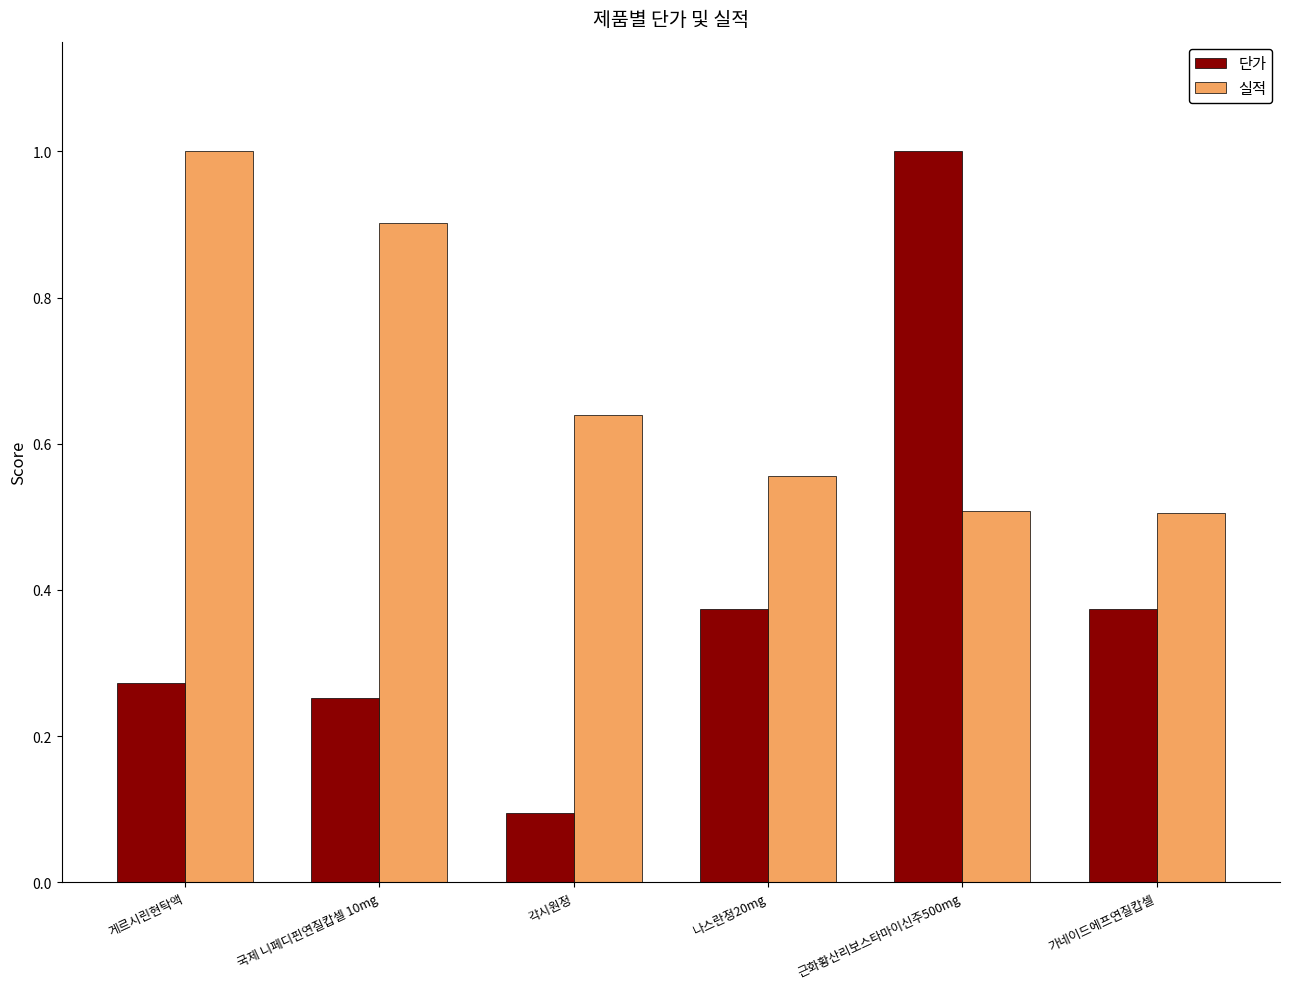

Count the number of data series in this chart.

2